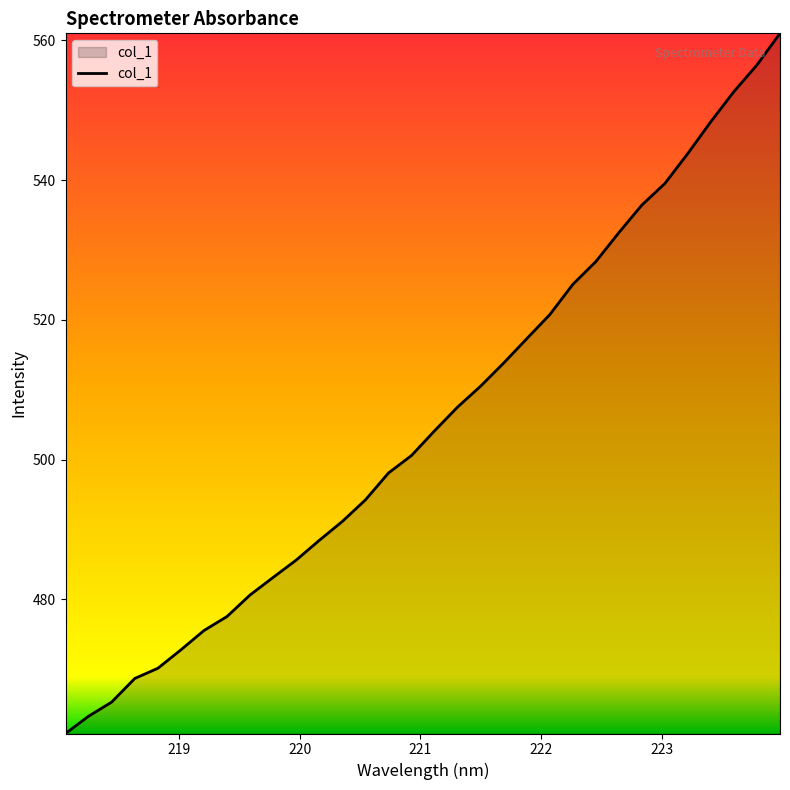

What is the smallest value displayed?

460.8